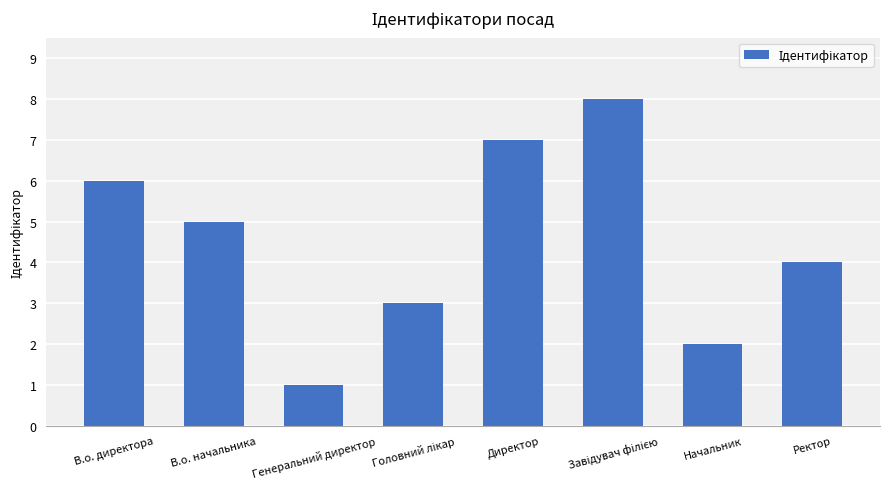

Which has a higher value, В.о. директора or Ректор?

В.о. директора